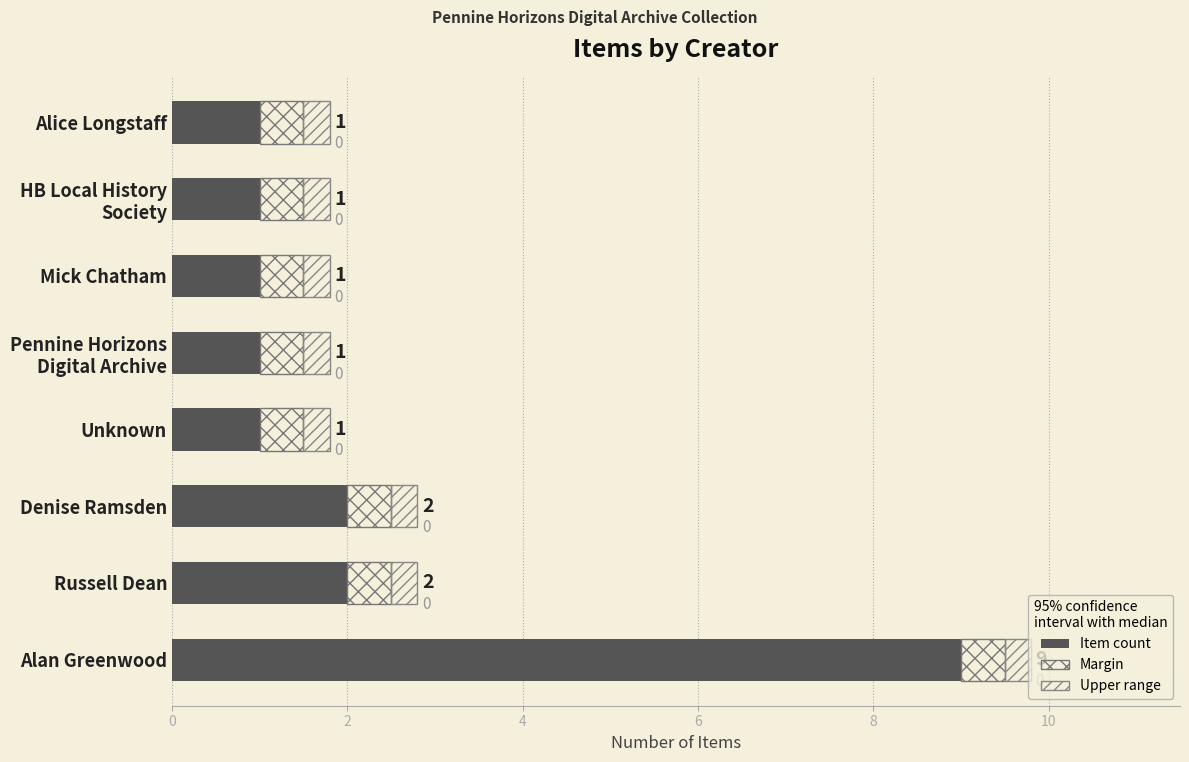

Where is Item count nearest to the value 5?

Russell Dean